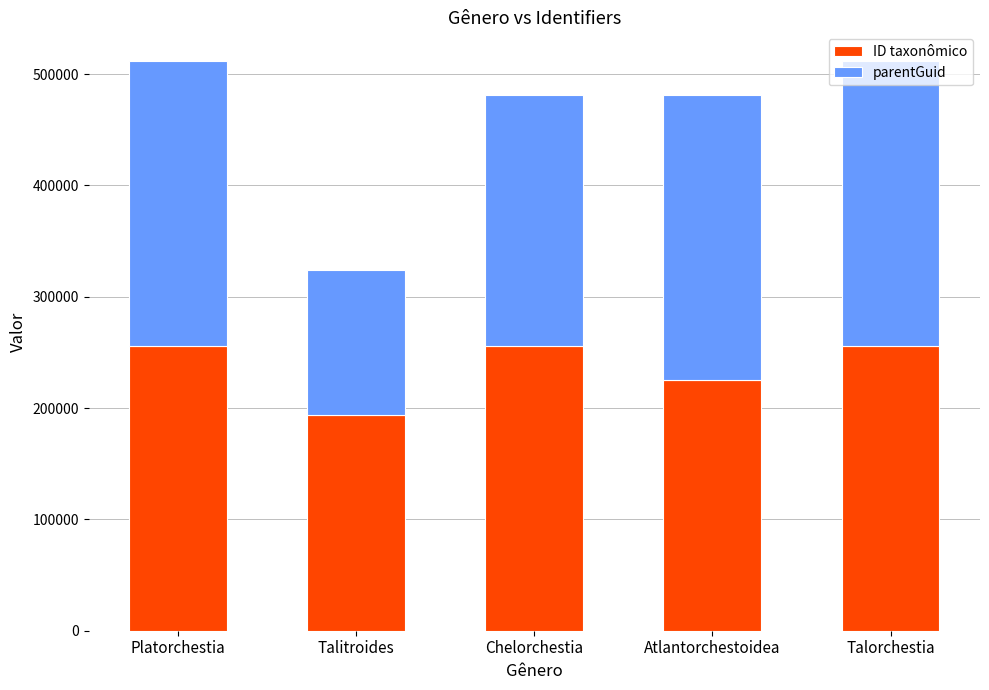

What is the total value across all series at Atlantorchestoidea?

481034